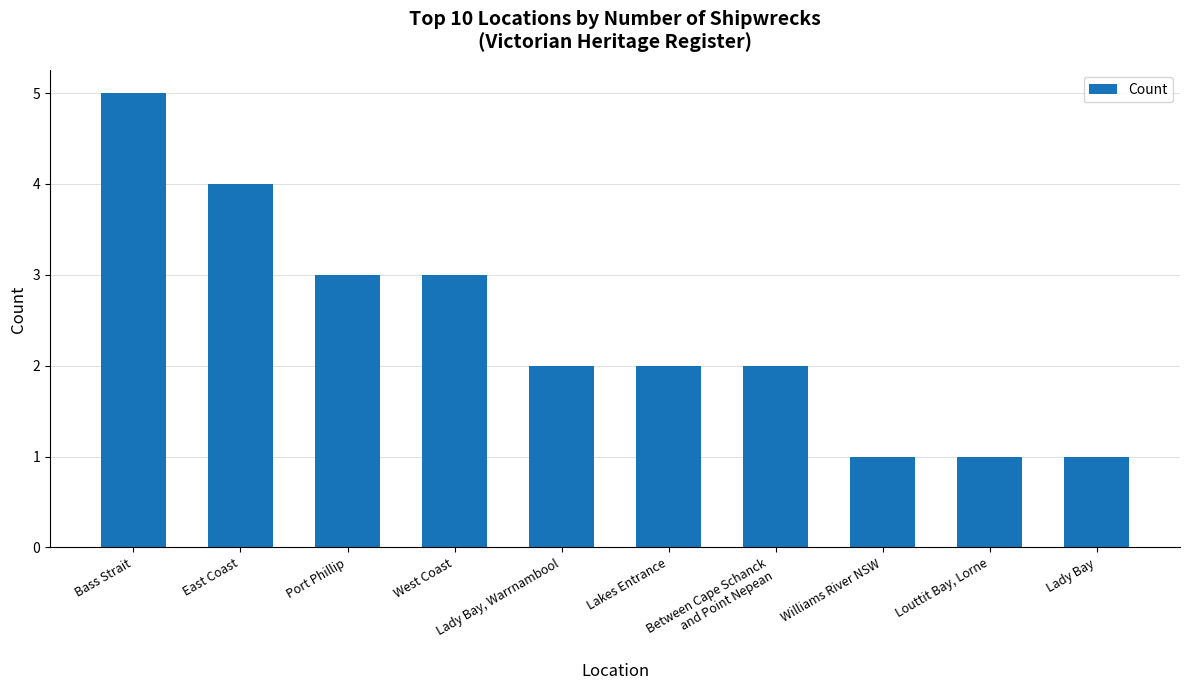

What value does the data have at Louttit Bay, Lorne?

1